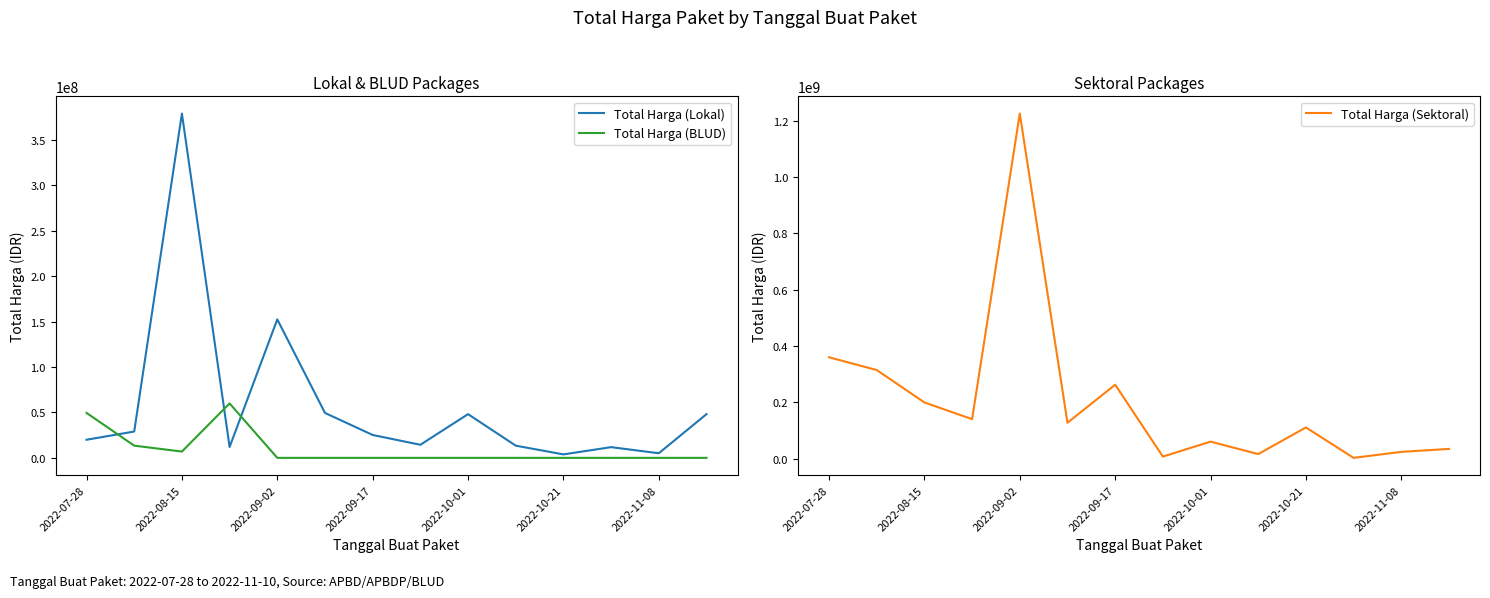

What is the maximum value for Total Harga (Lokal)?

379075000